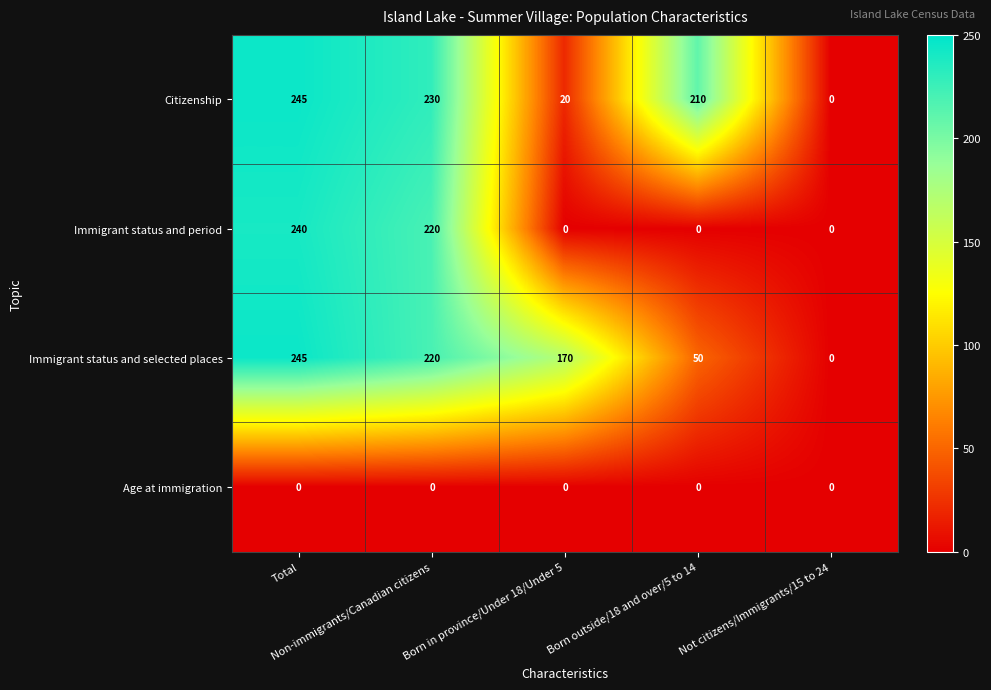

What is the sum of all Immigrant status and period values?

460